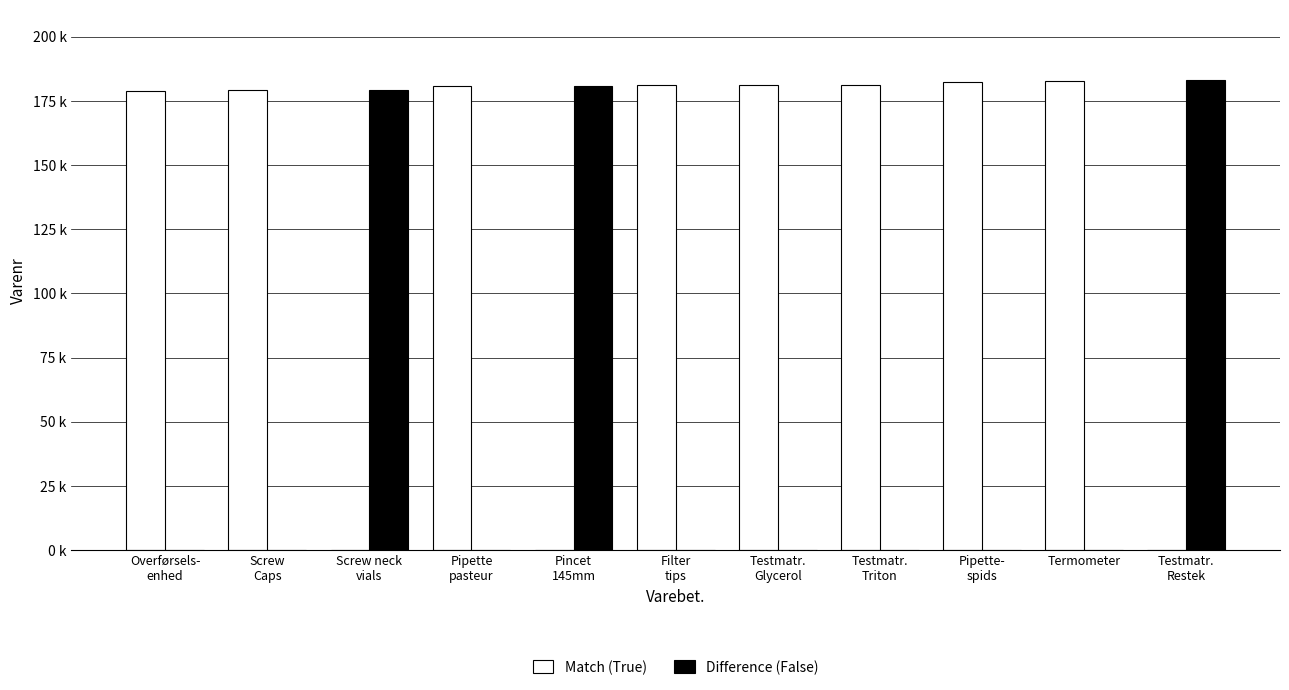

Reading left to right, transcribe all the data shown in this chart.

Match (True): 179010	179215	0	180726	0	181014	181084	181188	182442	182677	0
Difference (False): 0	0	179216	0	180967	0	0	0	0	0	183017